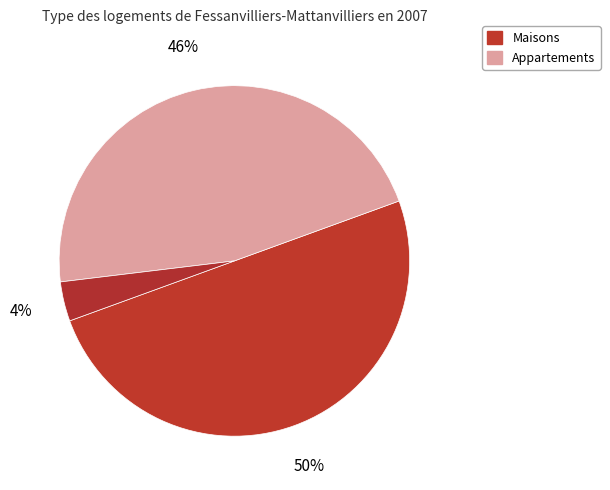

How many segments does this pie chart have?

3